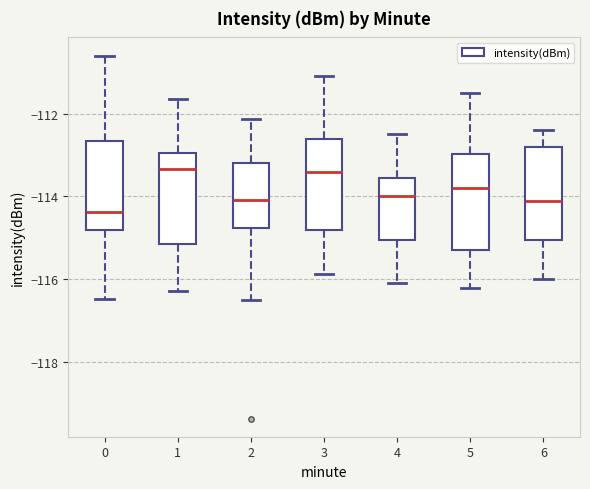

Which box's median line is the lowest?

0